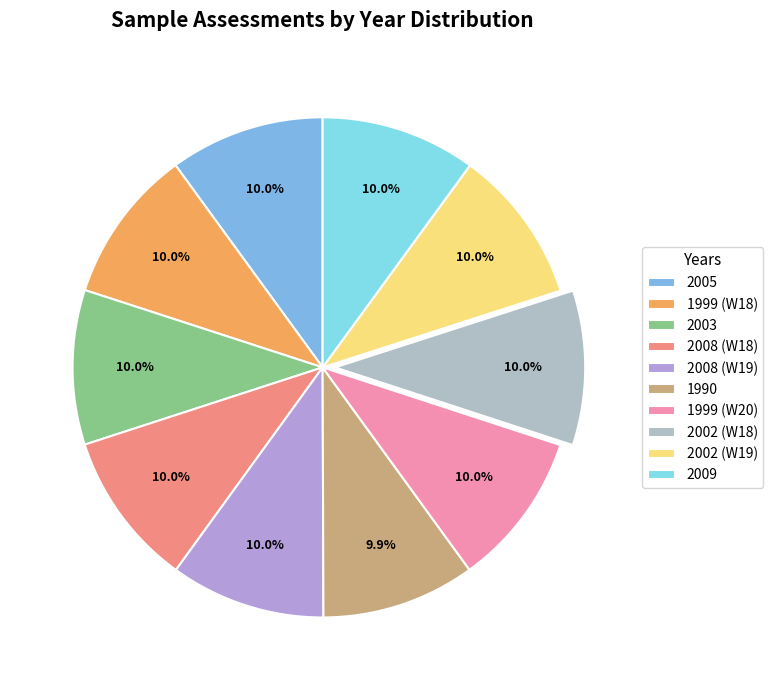

The 2002 (W19) slice represents 25% of the pie. True or false?

False